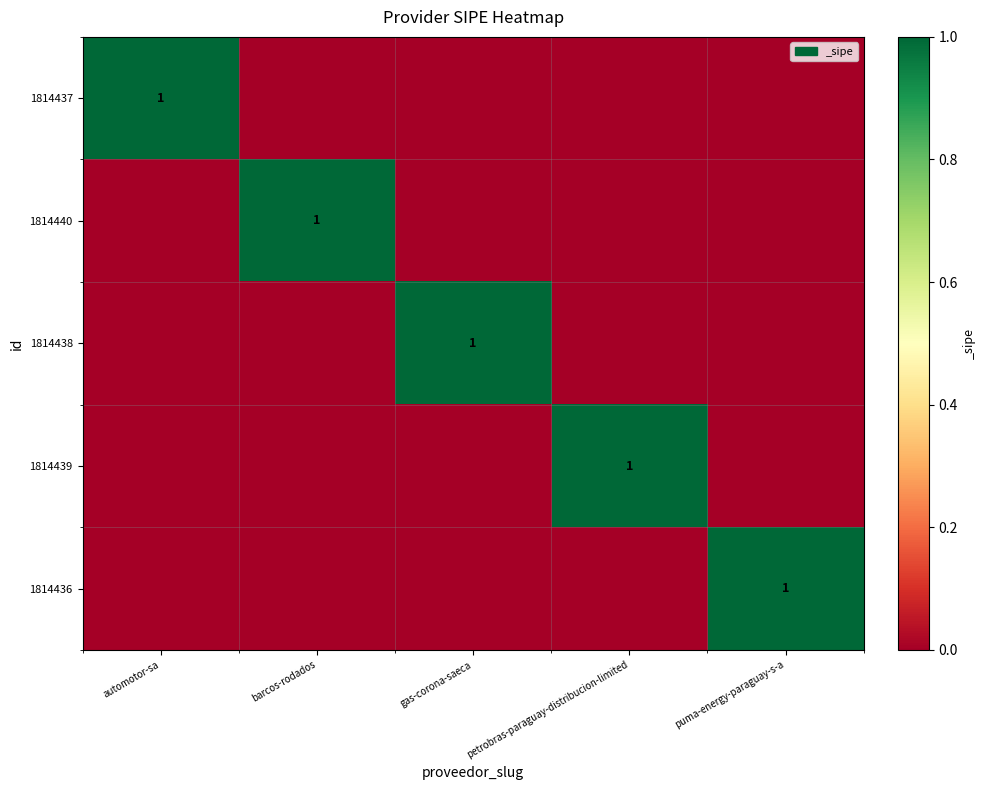

Which label corresponds to the smallest value in the chart?

barcos-rodados